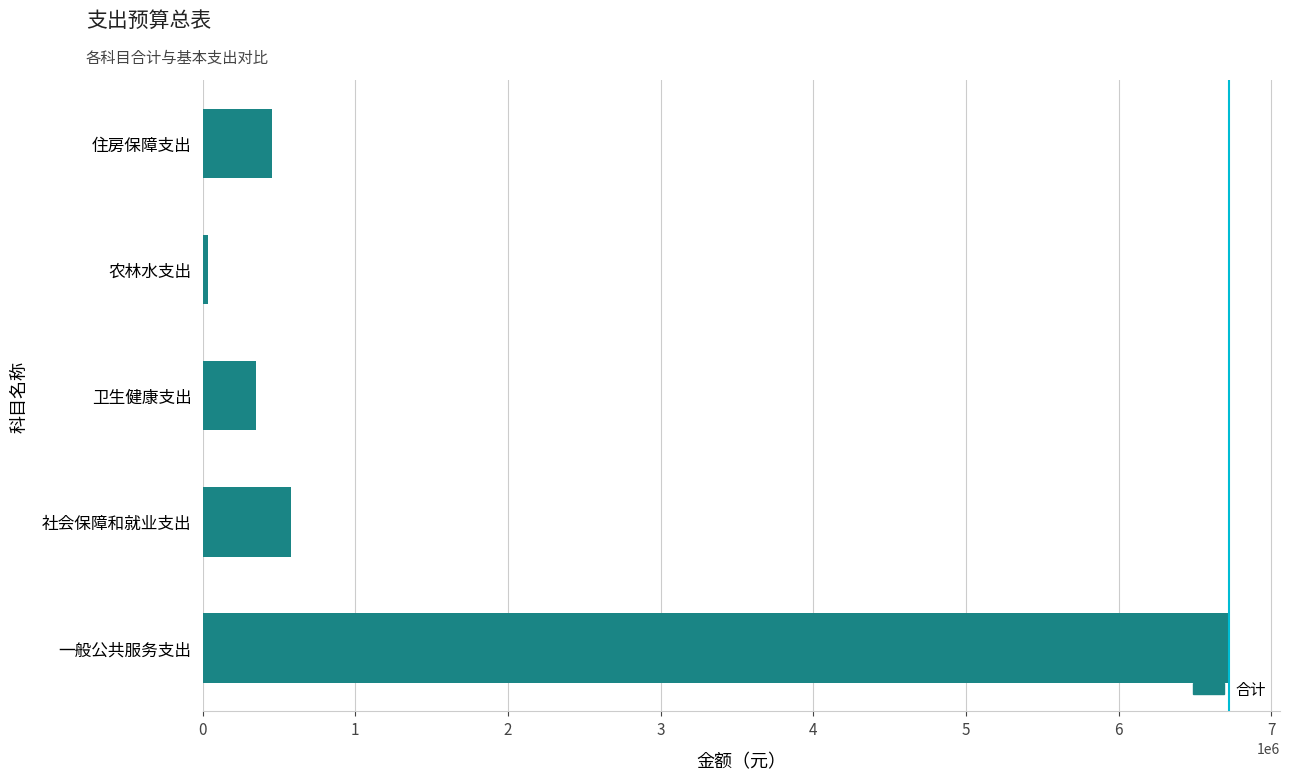

What is the difference between the maximum and minimum values?

6685897